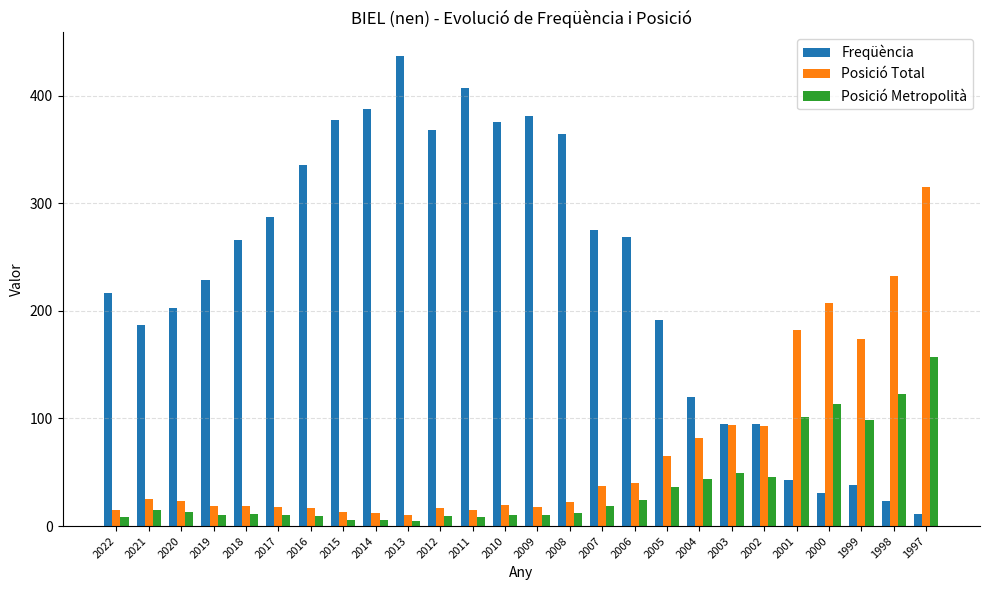

At which label is Posició Metropolità closest to 81?

1999